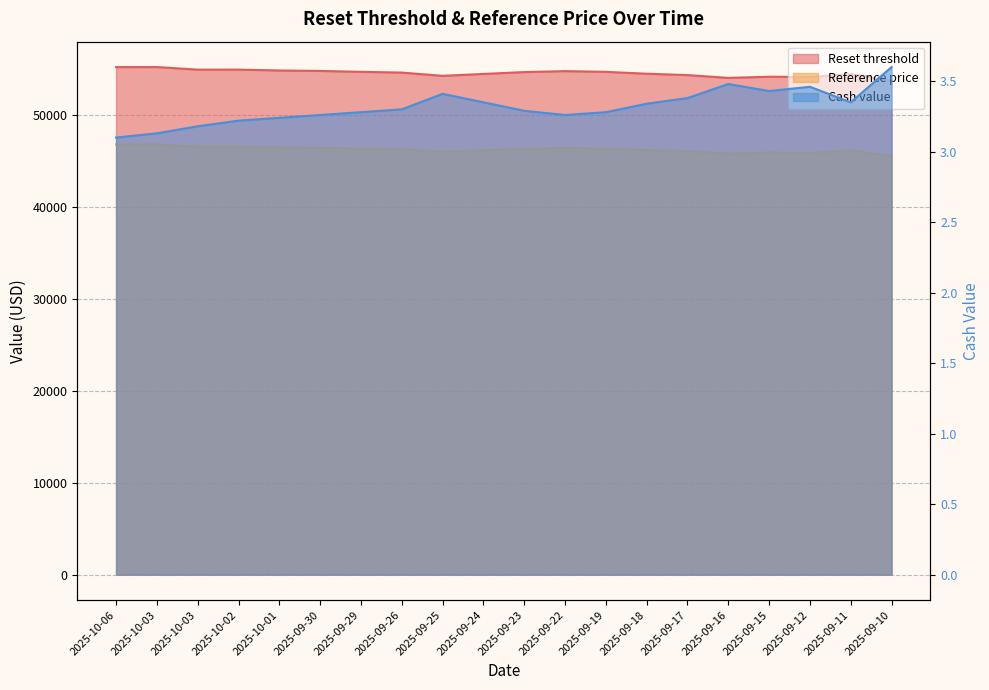

Rank the series at 2025-09-26 from highest to lowest value.

Reset threshold, Reference price, Cash value